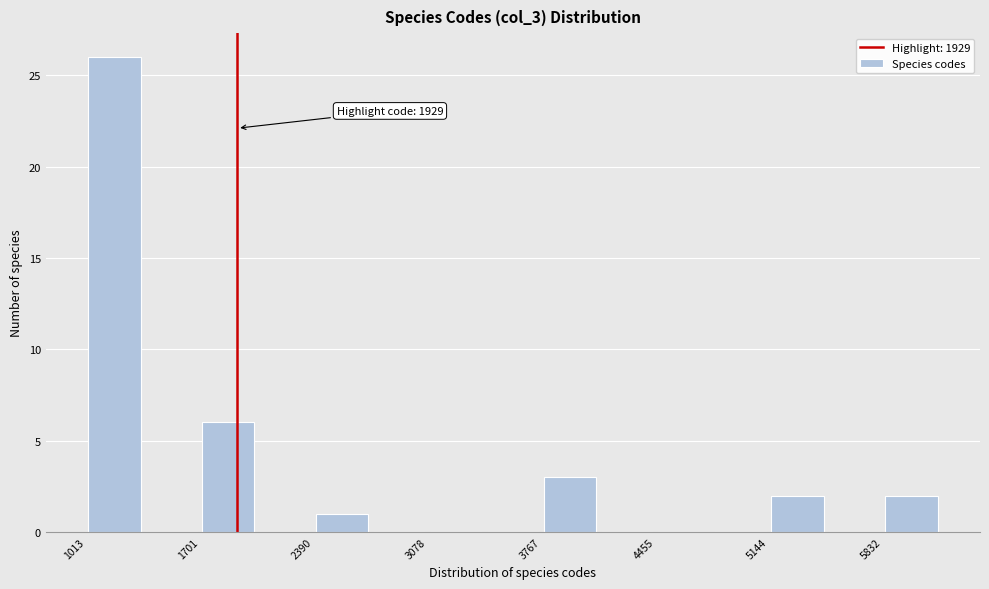

Read against the x-axis, roughly where is the centre of the tallest bar?

1200